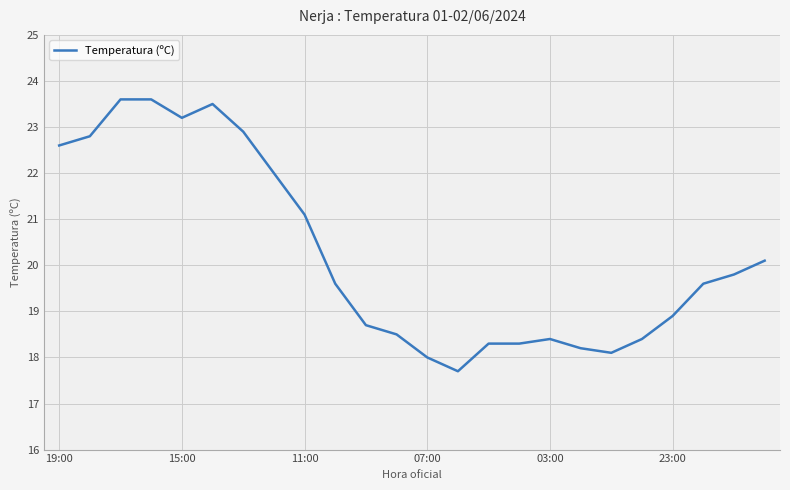

How many distinct data groups are displayed?

1